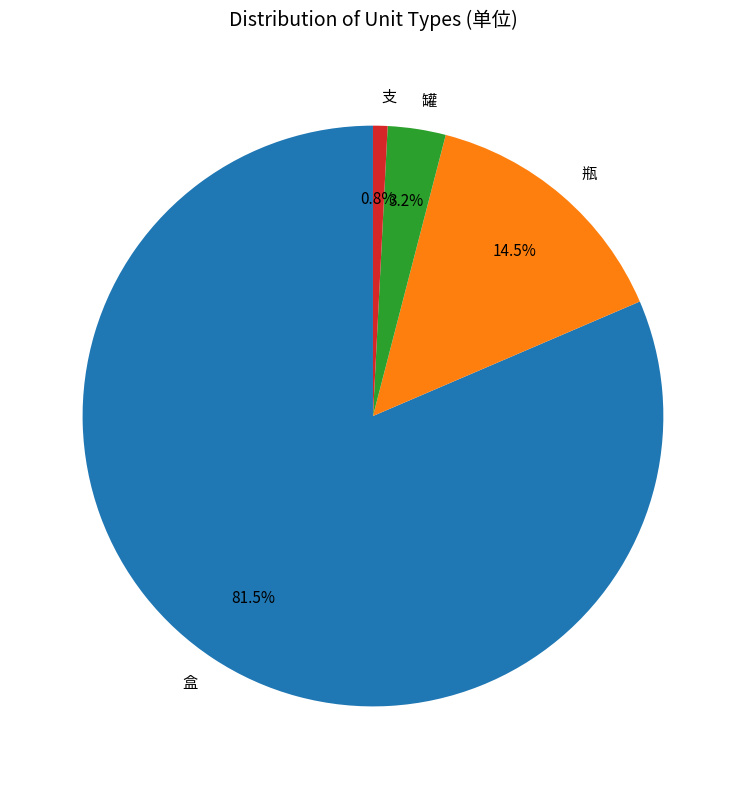

What percentage is the 支 slice, to the nearest percent?

1%